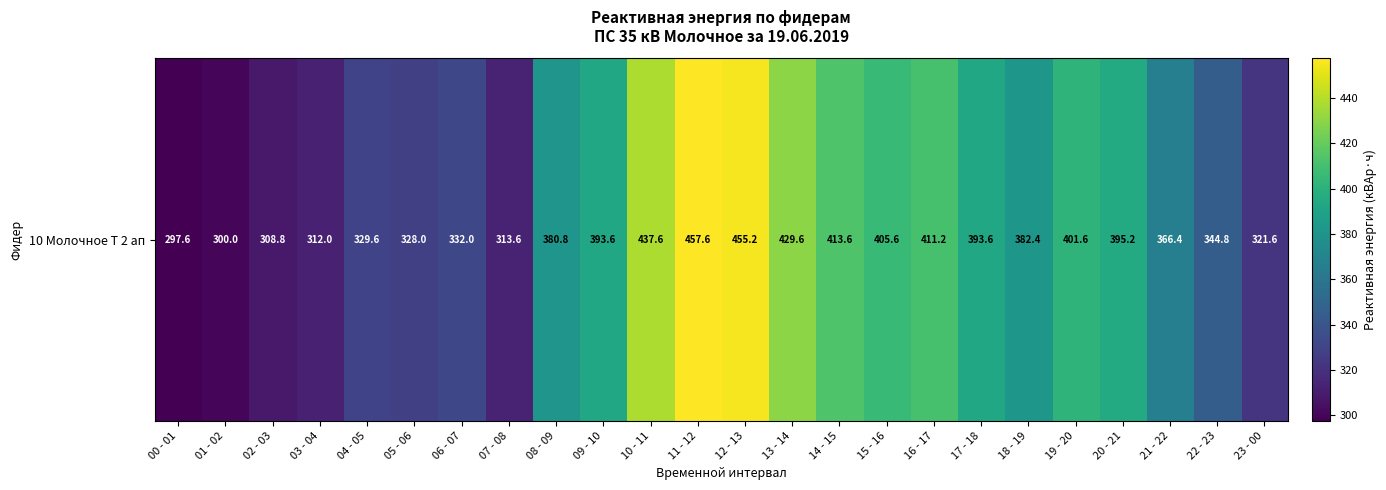

What is the change in value from 01 - 02 to 20 - 21?

+95.2